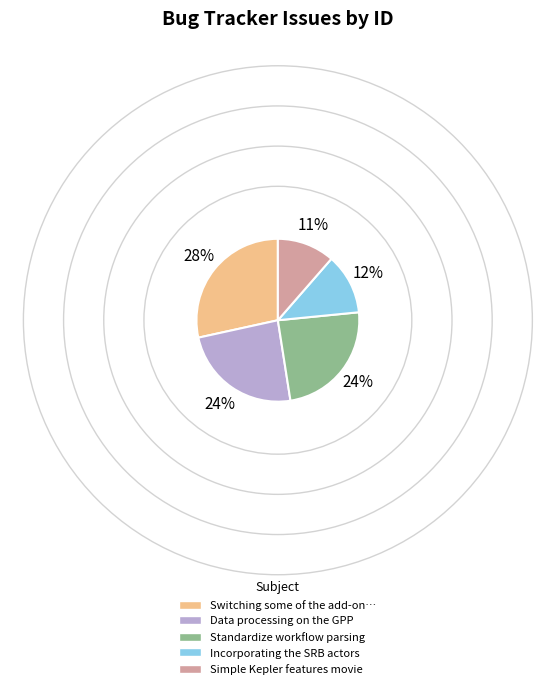

Is Standardize workflow parsing the majority of the pie?

No